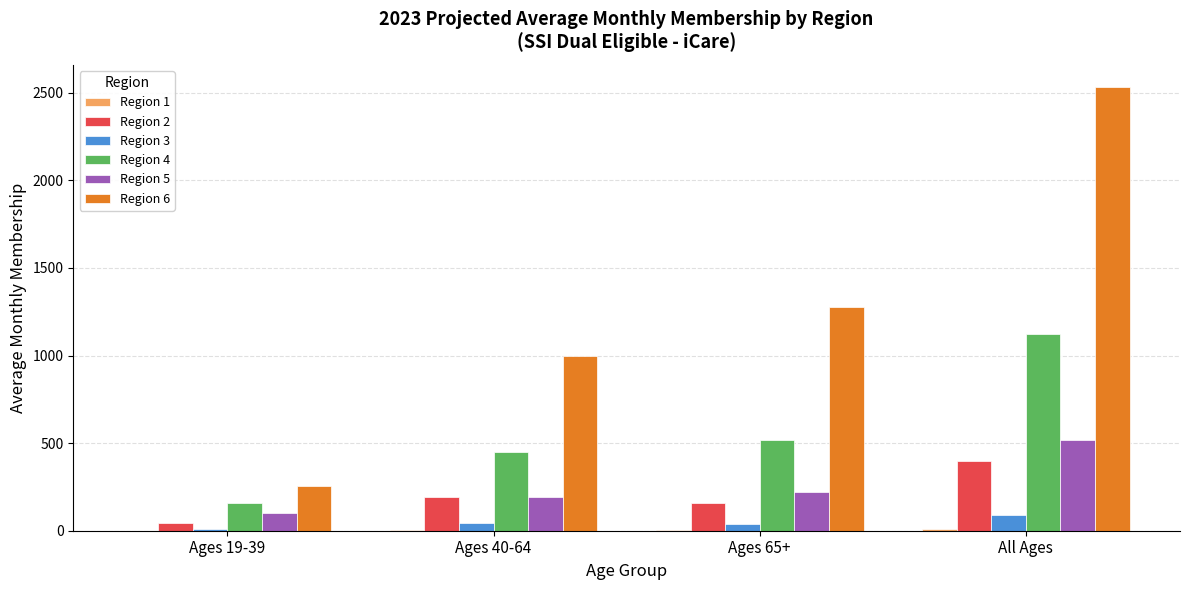

What is the sum of all Region 6 values?

5064.8